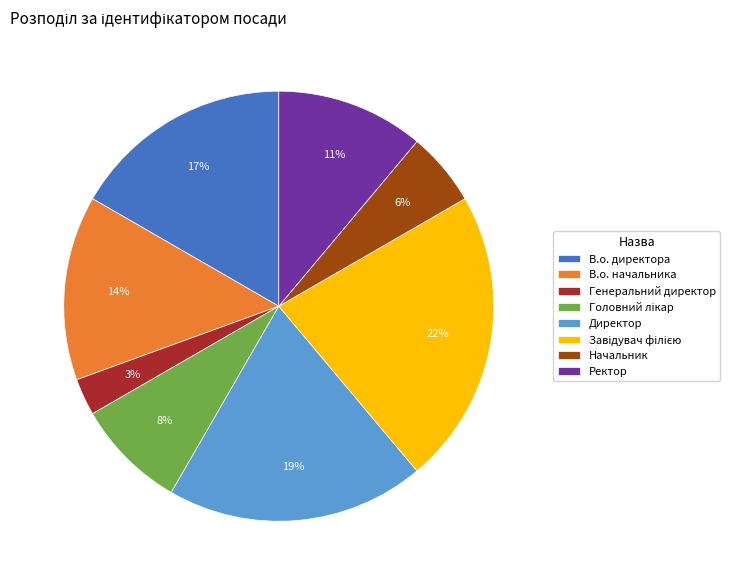

What percentage is the Ректор slice, to the nearest percent?

11%